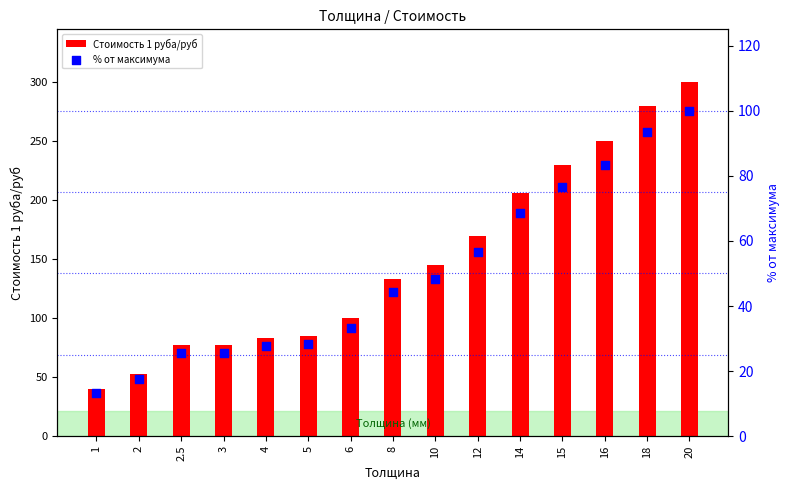

What are all the series names shown in the legend?

Стоимость 1 руба/руб, % от максимума